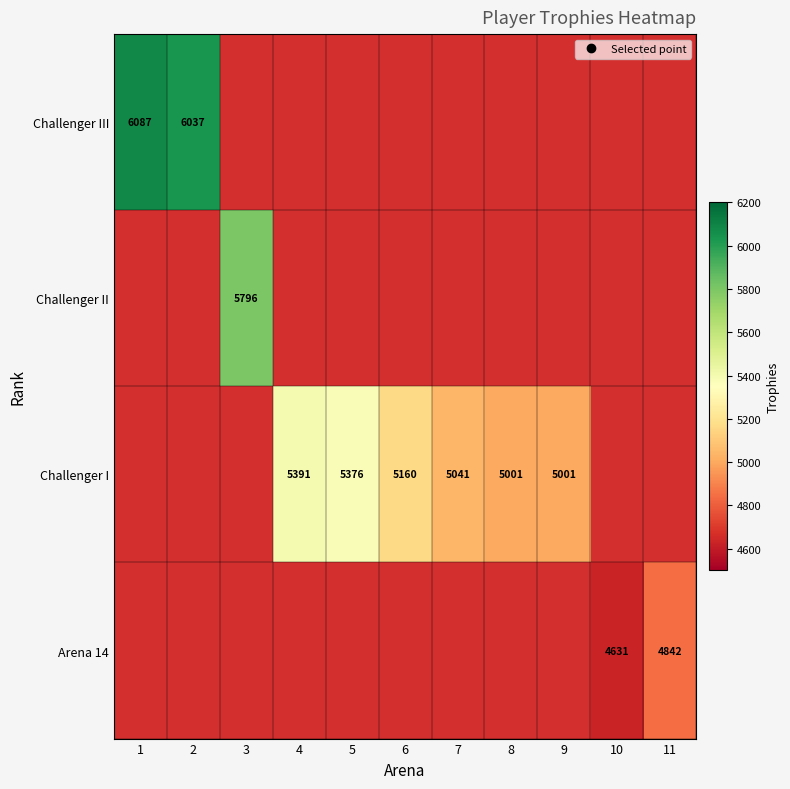

Where does the Challenger I series first go above 5160?

4